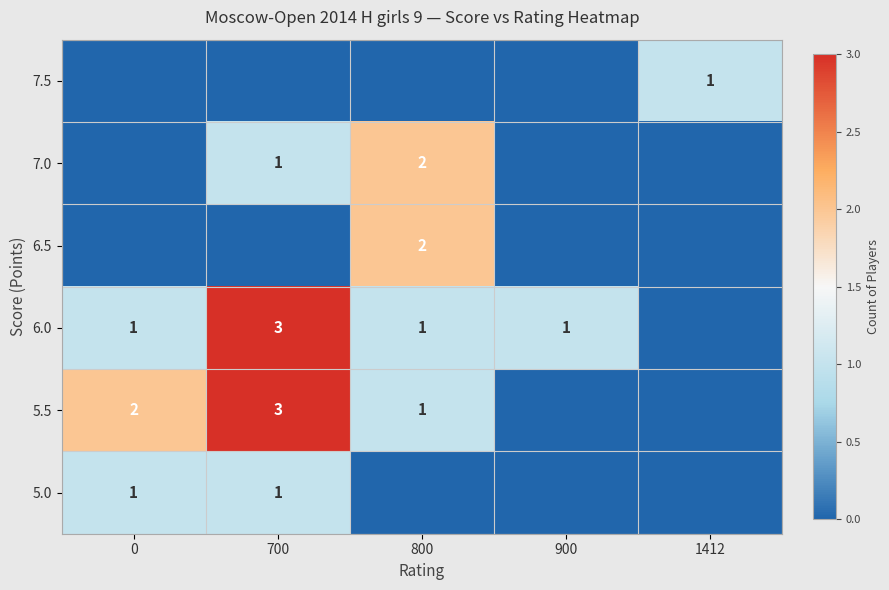

The value of 5.5 at 800 is 1. True or false?

True